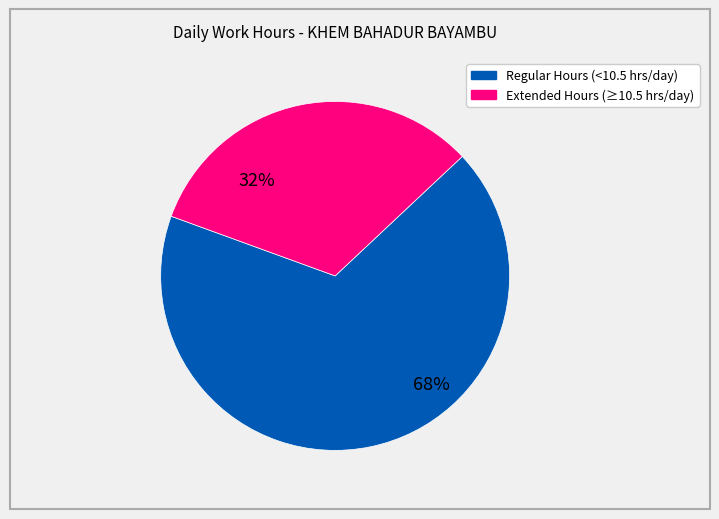

Does any single category account for the majority?

Yes